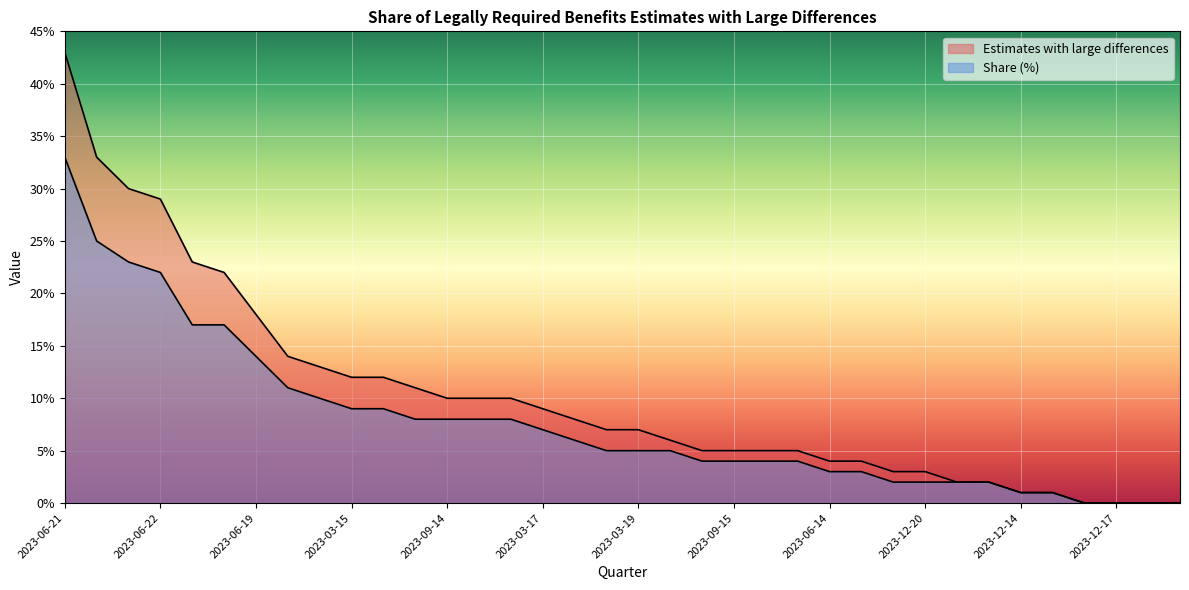

How many values in the Estimates with large differences series exceed 7?

17